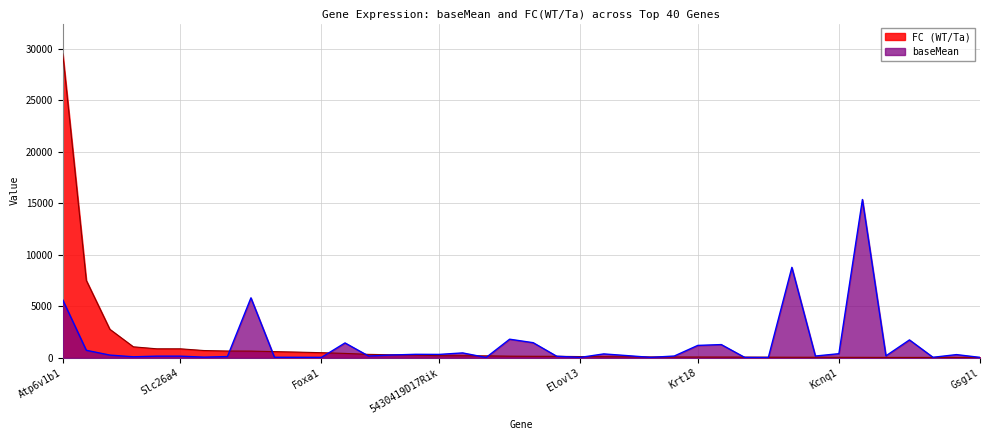

Between 34 and 24, which is larger?

34